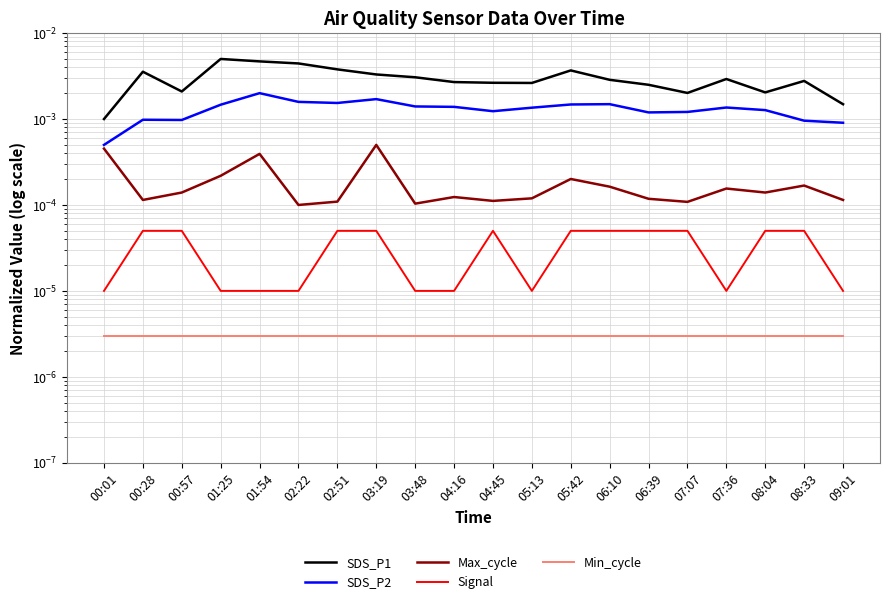

Where is Max_cycle nearest to the value 0?

02:22